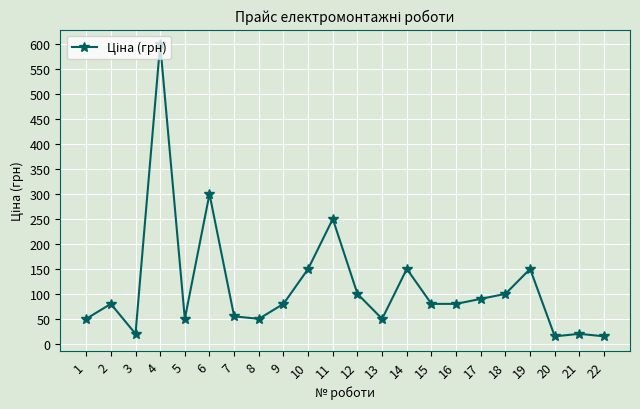

Reading left to right, transcribe all the data shown in this chart.

1=50	2=80	3=20	4=600	5=50	6=300	7=55	8=50	9=80	10=150	11=250	12=100	13=50	14=150	15=80	16=80	17=90	18=100	19=150	20=15	21=20	22=15